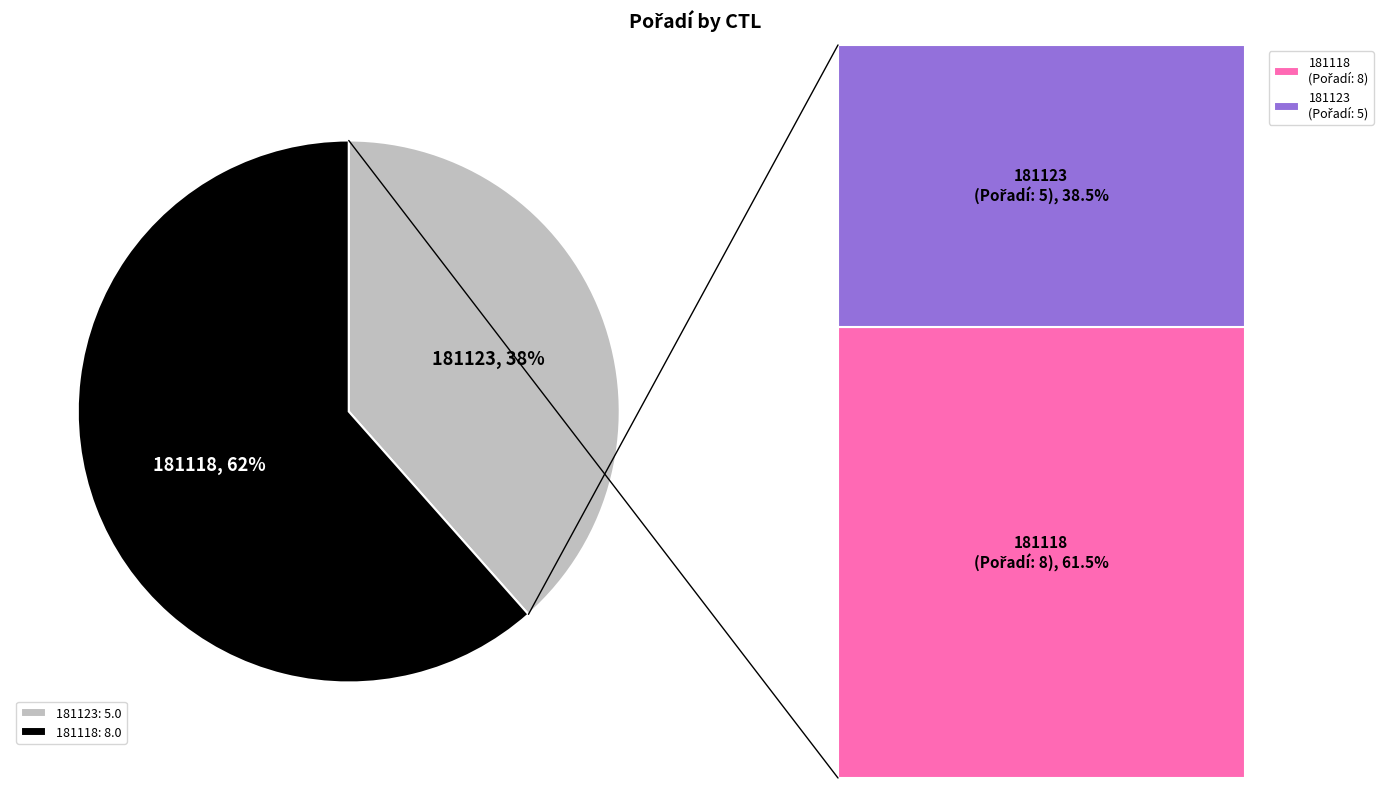

What is the smallest slice in the pie chart?

181123